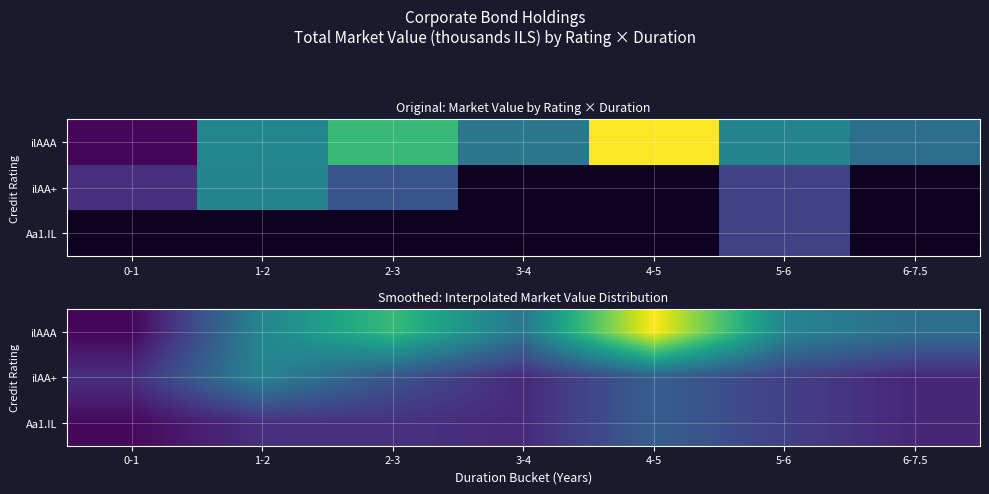

What is the difference between the maximum and minimum values in the ilAAA series?

9093.8